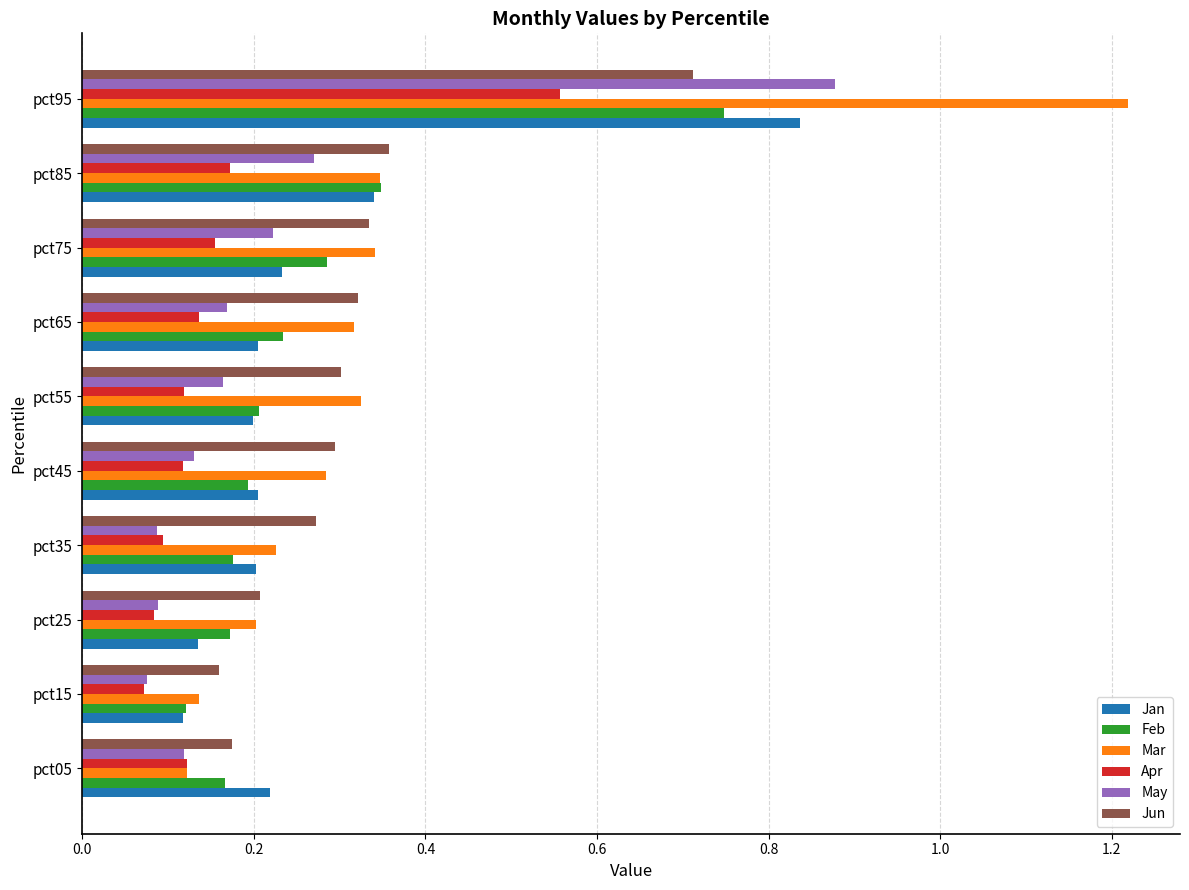

Is it true that Mar equals 0.2 at pct35?

True